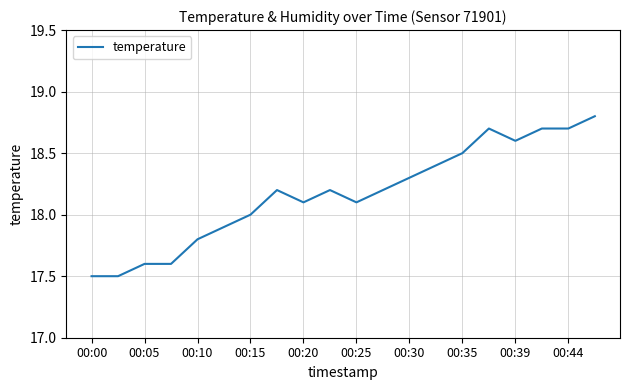

What is the difference between the maximum and minimum values?

1.3